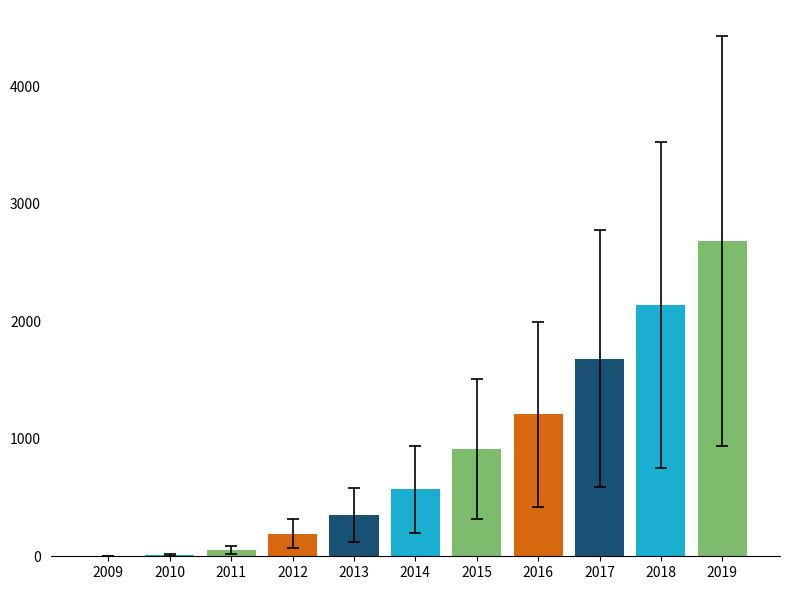

Where is the data nearest to the value 1342?

2016